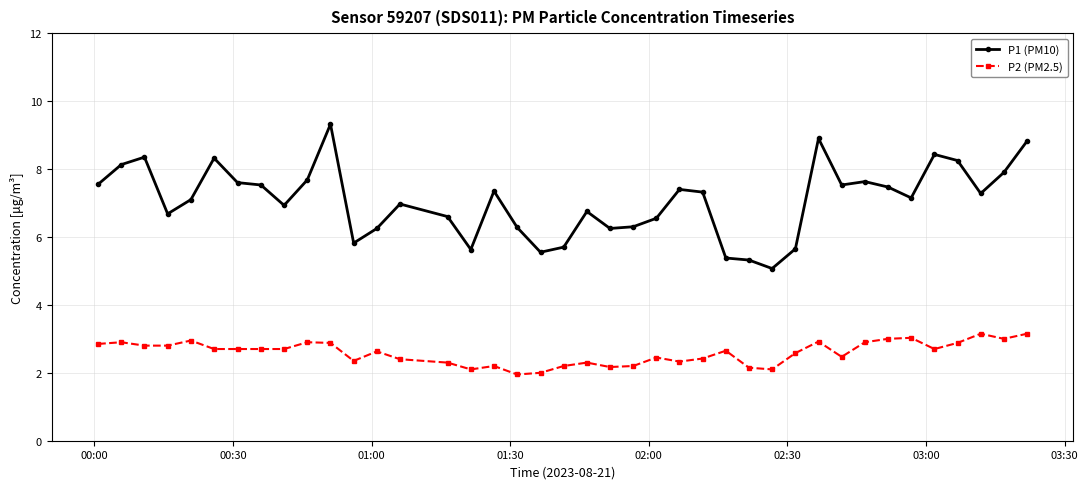

True or false: P1 (PM10) and P2 (PM2.5) intersect in this chart.

False